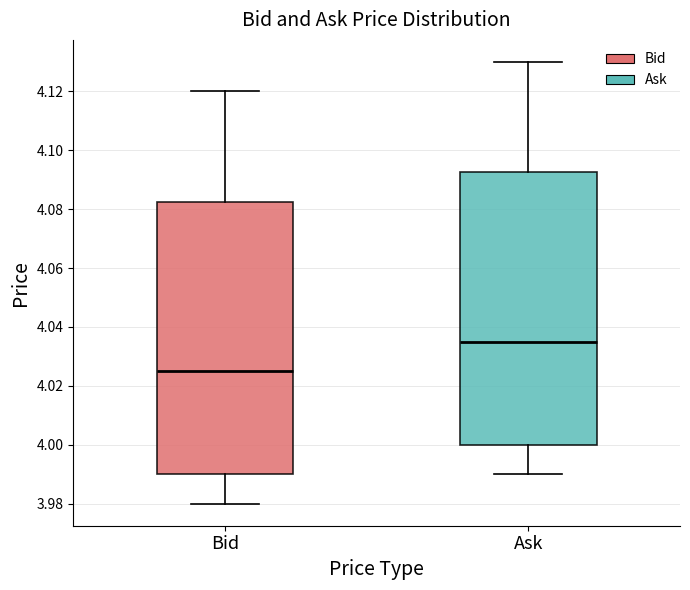

Reading left to right, transcribe this box plot: for each box, give where its median line is, the range the box spans, and where its two whiskers end, as read against the y-axis. The values are not printed on the chart, so give them approximately, as read against the axis.

Bid: median 4.026, box 3.990 to 4.082, whiskers 3.980 to 4.120
Ask: median 4.036, box 4.000 to 4.092, whiskers 3.990 to 4.130